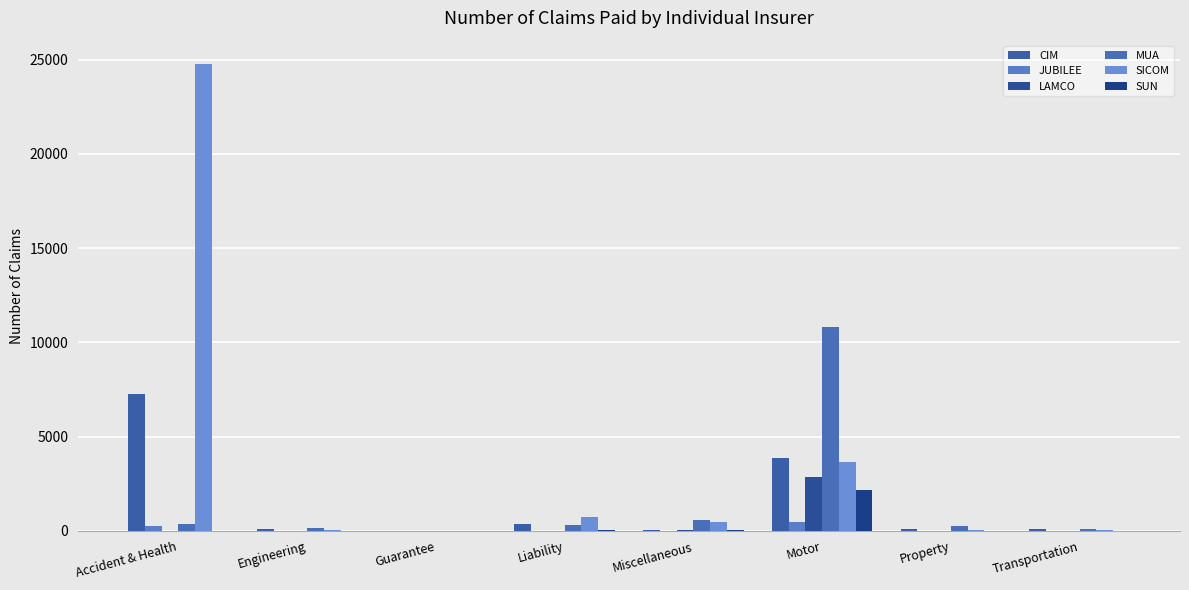

What is the difference between the maximum and second lowest values in the SUN series?

2177